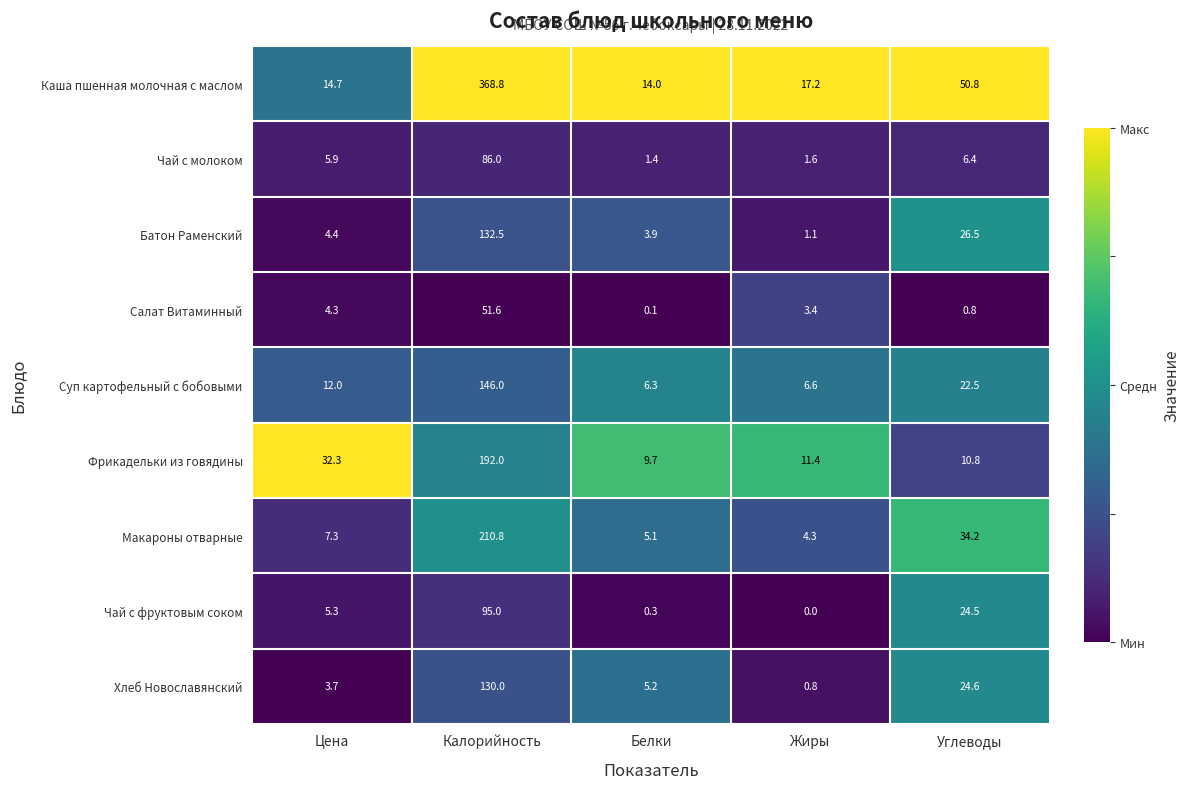

Is the value of Фрикадельки из говядины at Жиры greater than the value of Чай с молоком at Белки?

Yes